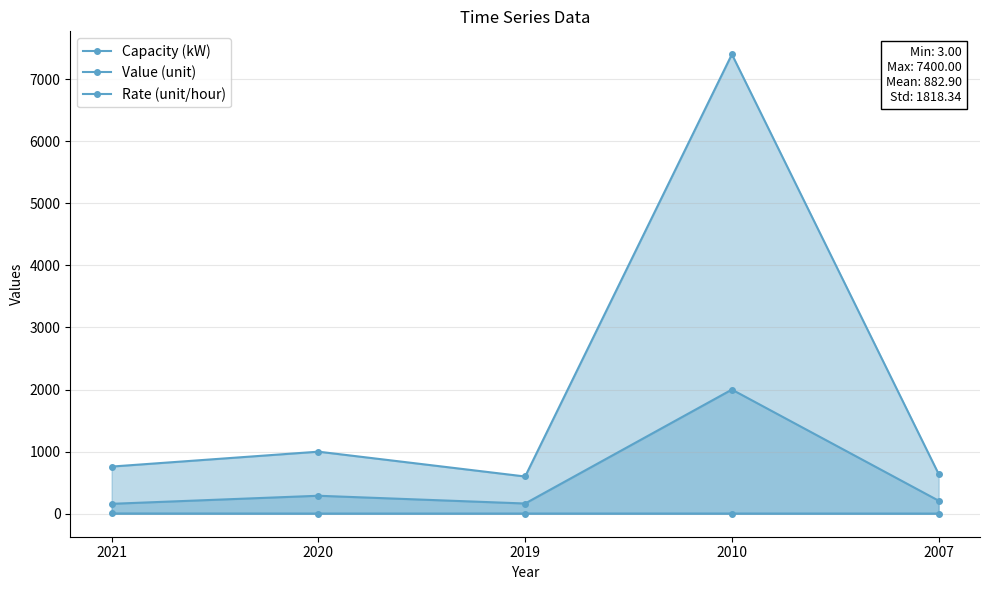

What is the value of the Capacity (kW) point at the 1st from the left?

160.0